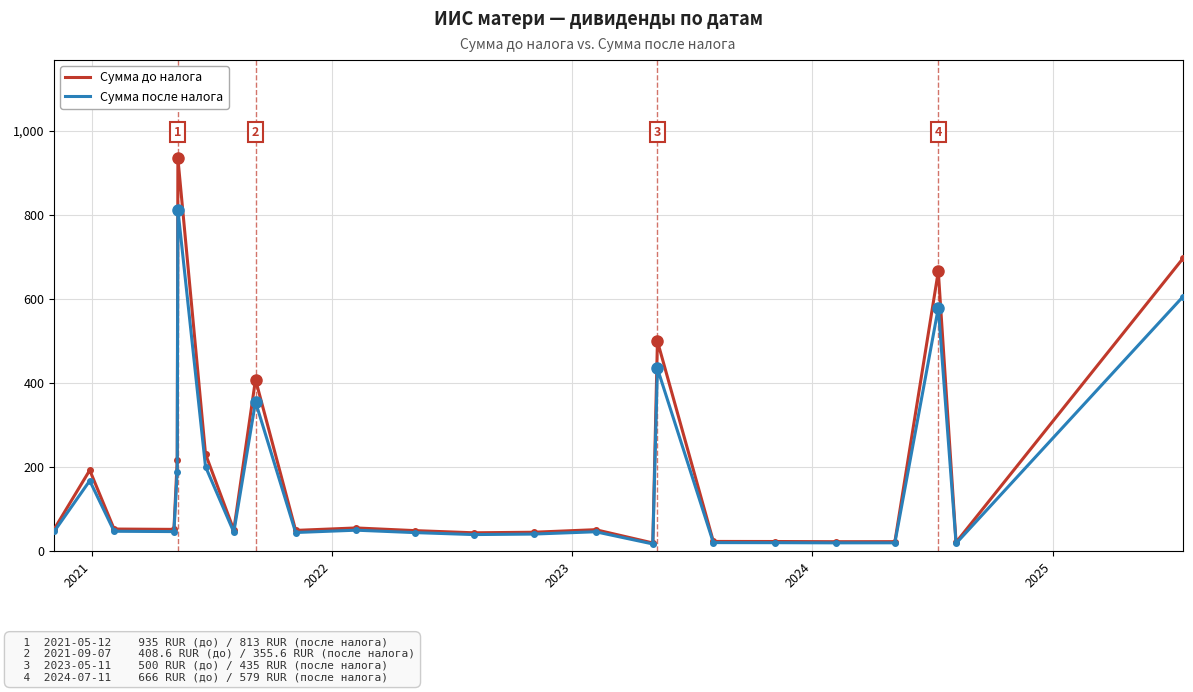

What is the maximum value shown in the chart?

935.0